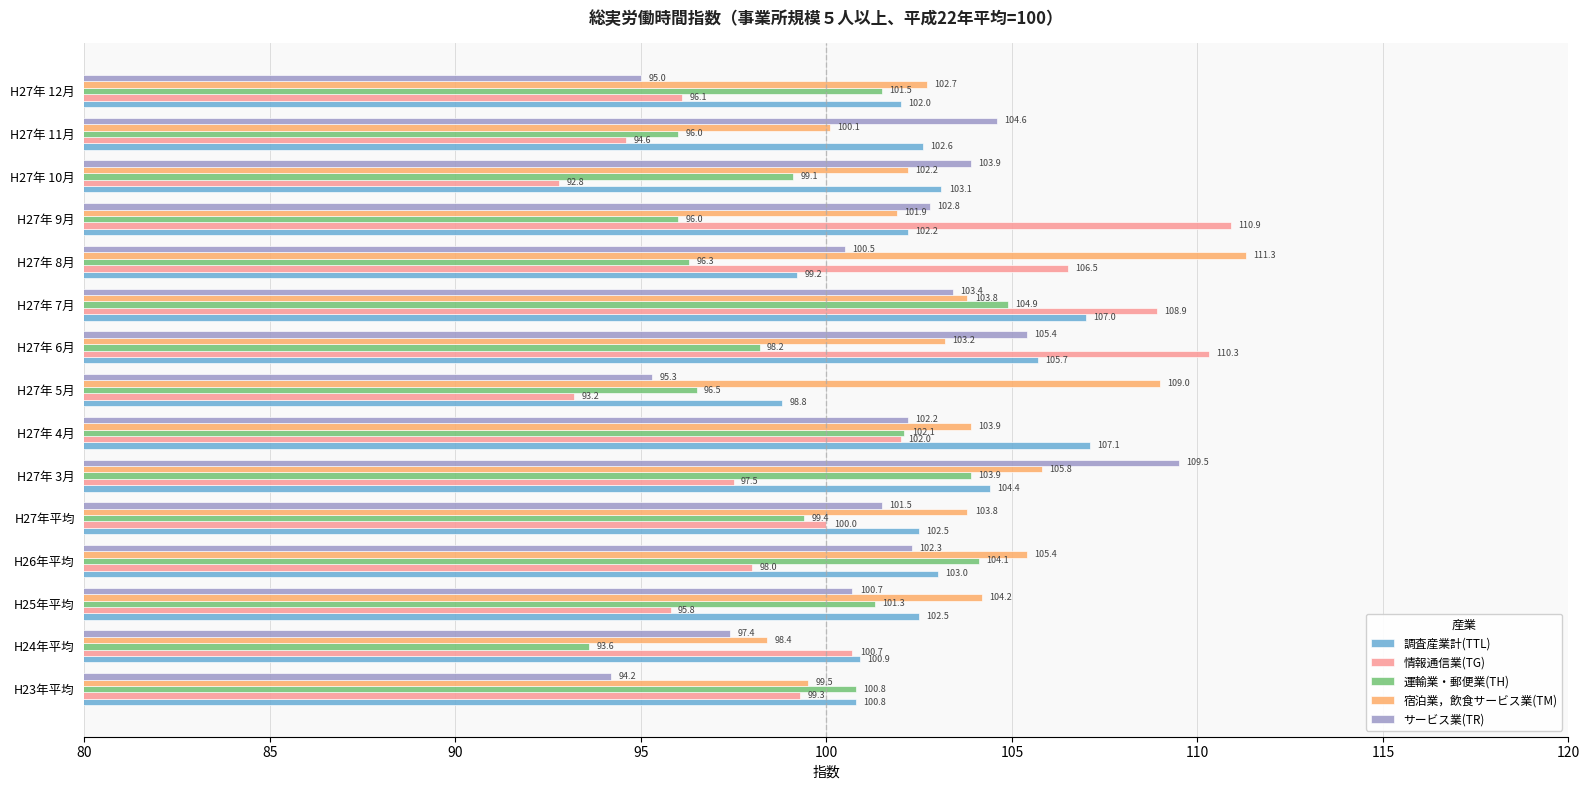

List the series in order of their peak value, lowest first.

運輸業・郵便業(TH), 調査産業計(TTL), サービス業(TR), 情報通信業(TG), 宿泊業，飲食サービス業(TM)